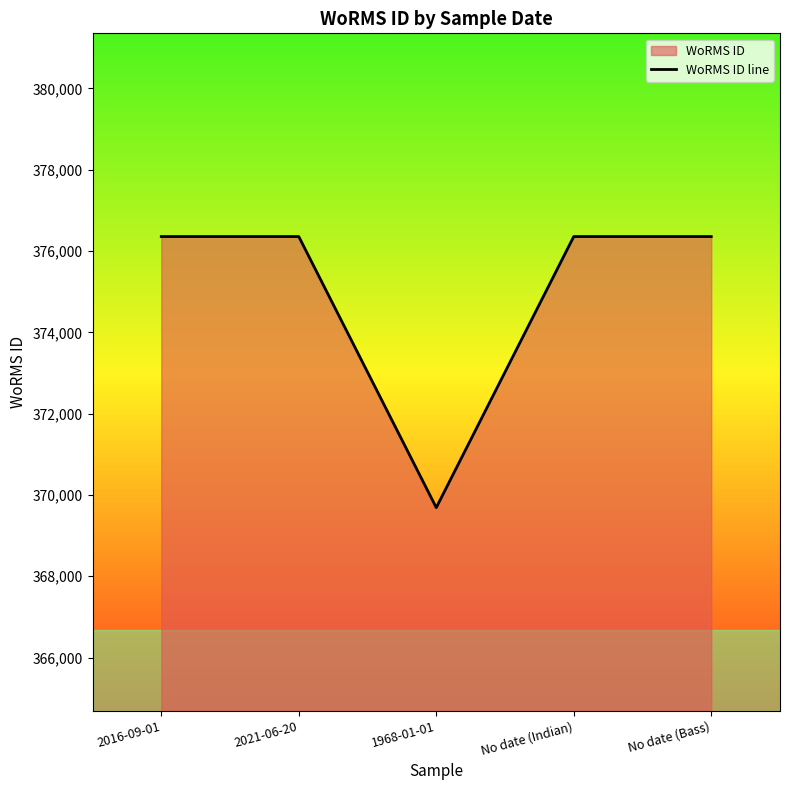

Does the chart display data point markers on the line(s)?

No